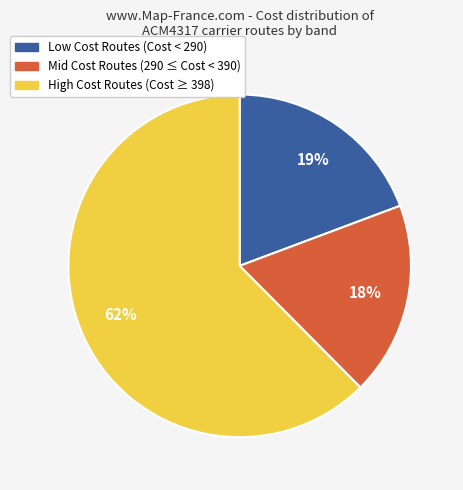

To the nearest percent, what is the average slice percentage?

33%